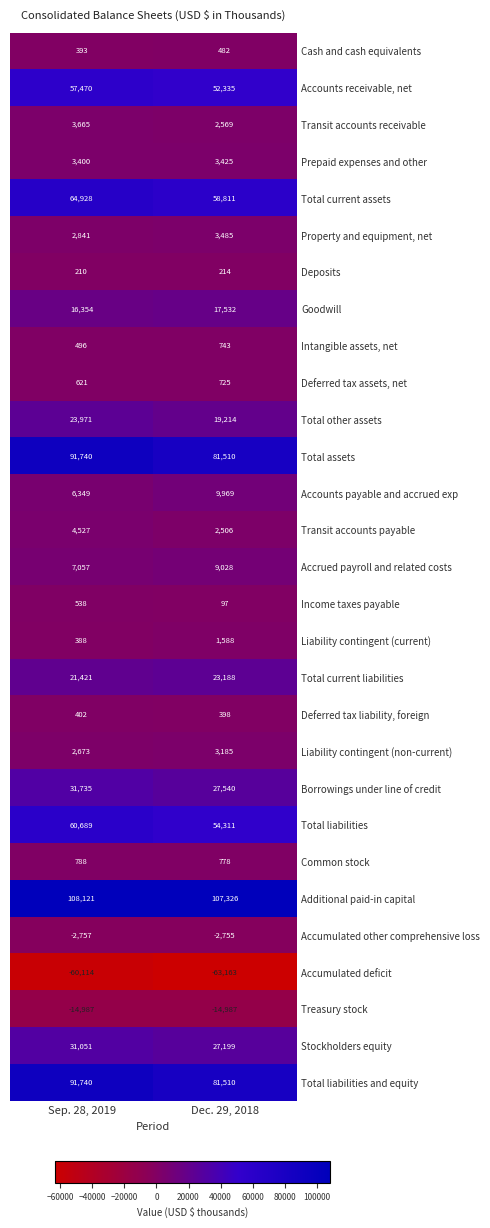

How many series are shown in this chart?

29